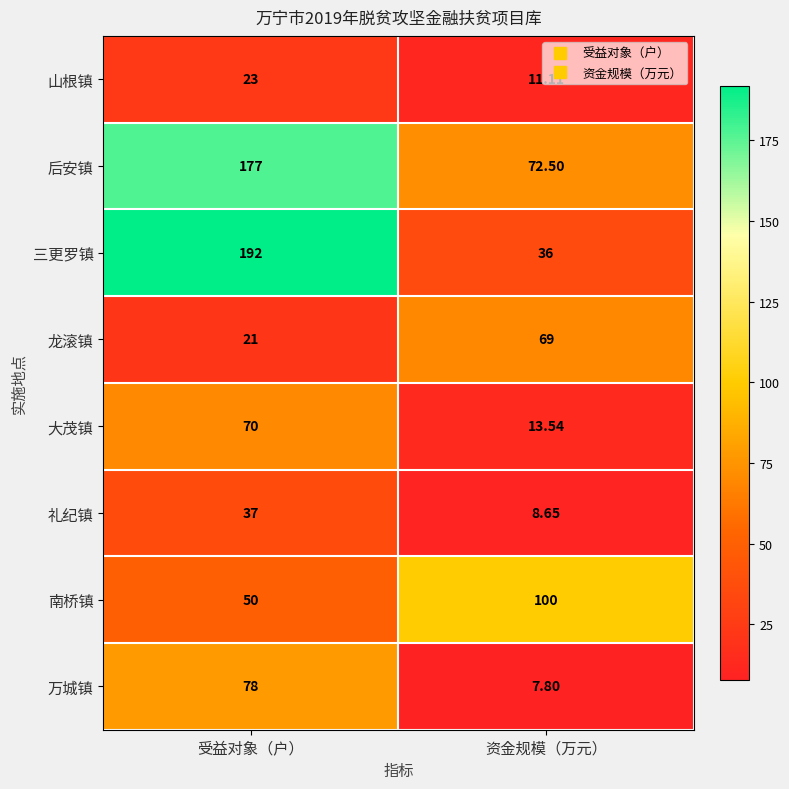

Which series has the largest range (max minus min)?

三更罗镇